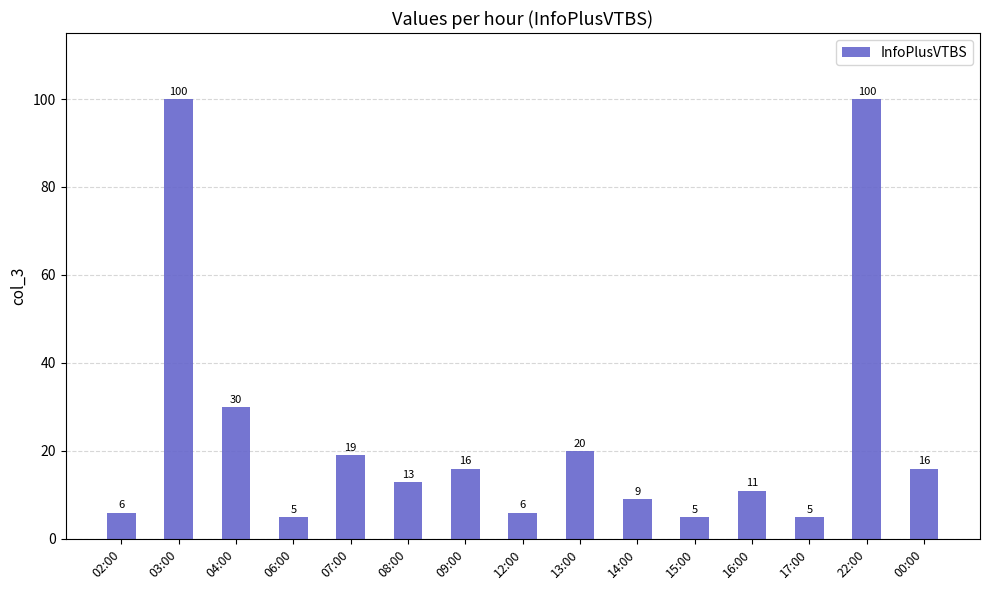

What is the minimum value shown in the chart?

5